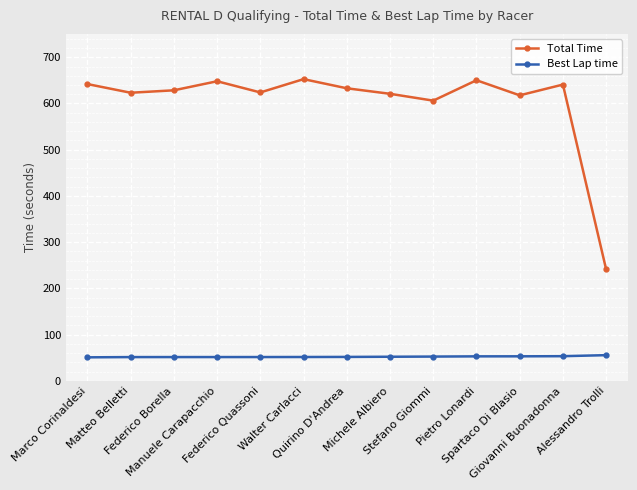

True or false: Total Time has a value of 80.8 at Alessandro Trolli.

False